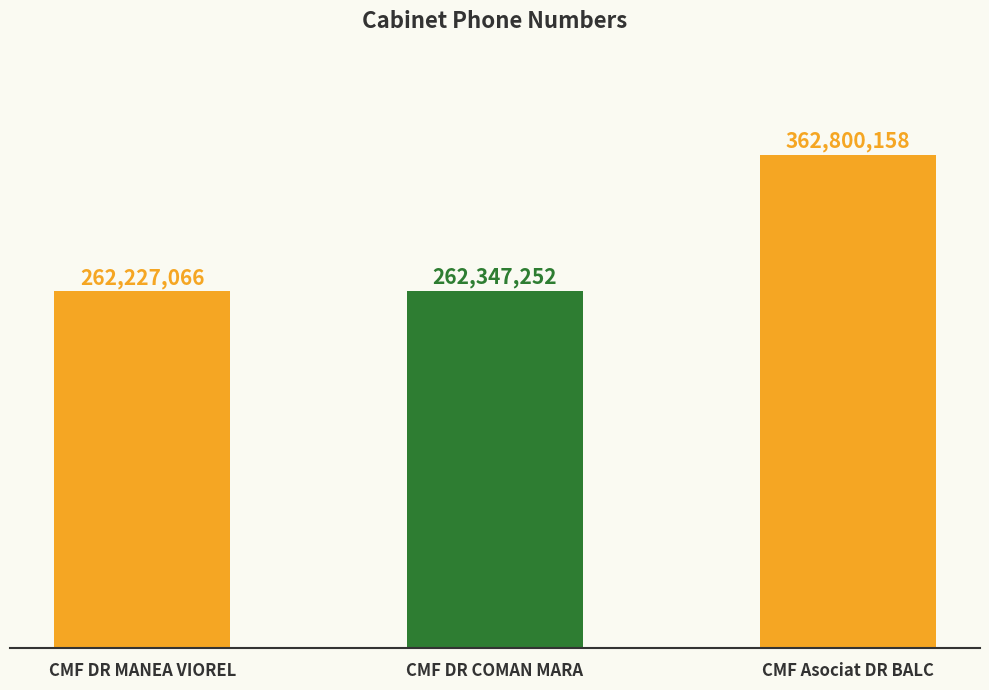

What is the label of the 1st bar from the left?

CMF DR MANEA VIOREL